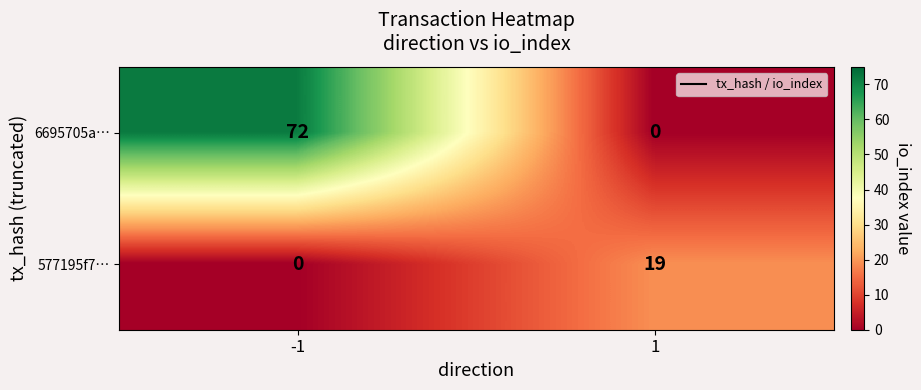

What is the difference between the highest and lowest values at -1?

72